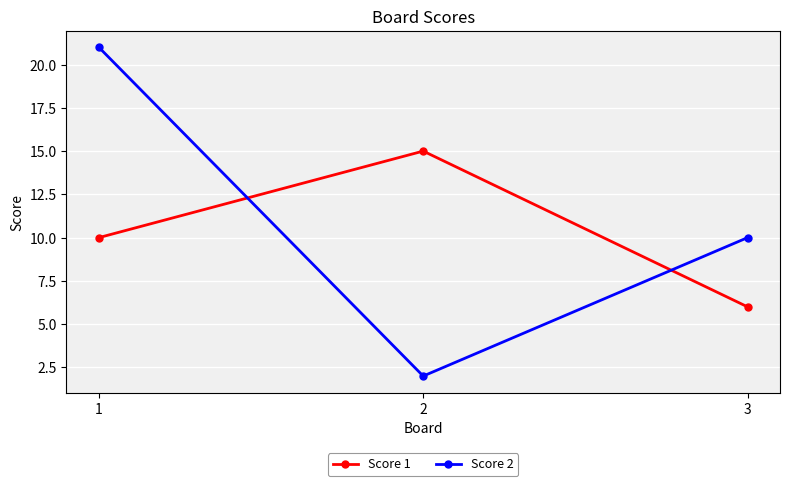

Between 1 and 2, which series saw the biggest shift?

Score 2